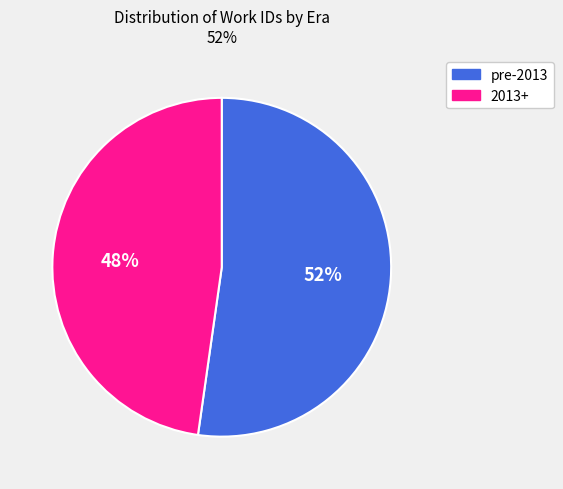

Do pre-2013 and 2013+ together represent more than half of the pie?

Yes